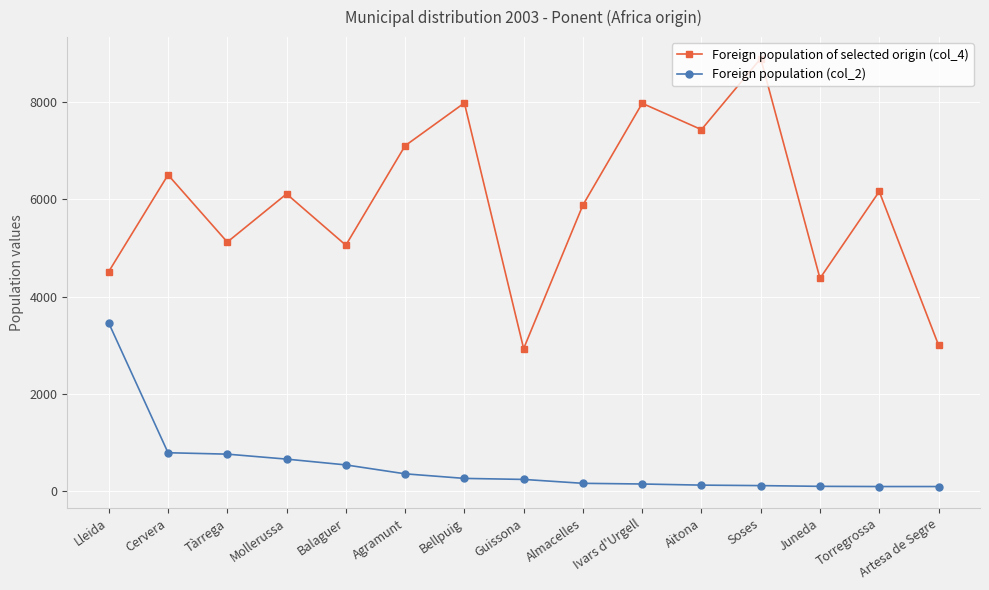

List the series in order of their overall mean, lowest first.

Foreign population (col_2), Foreign population of selected origin (col_4)